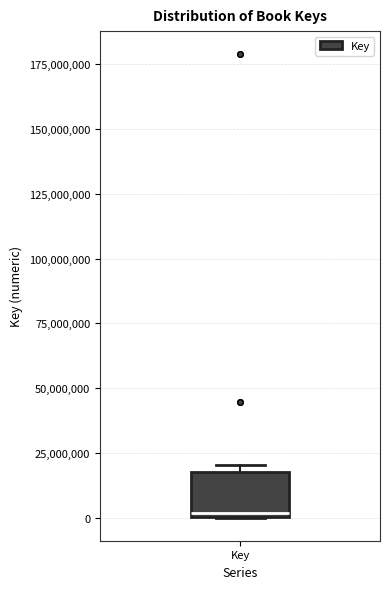

Read this box plot against the y-axis: the position of the median line, the range covered by the box, and the ends of both whiskers. The values are not printed on the chart, so give them approximately, as read against the axis.

median 0, box 0 to 20000000, whiskers 0 to 20000000 (just above the box's upper edge)